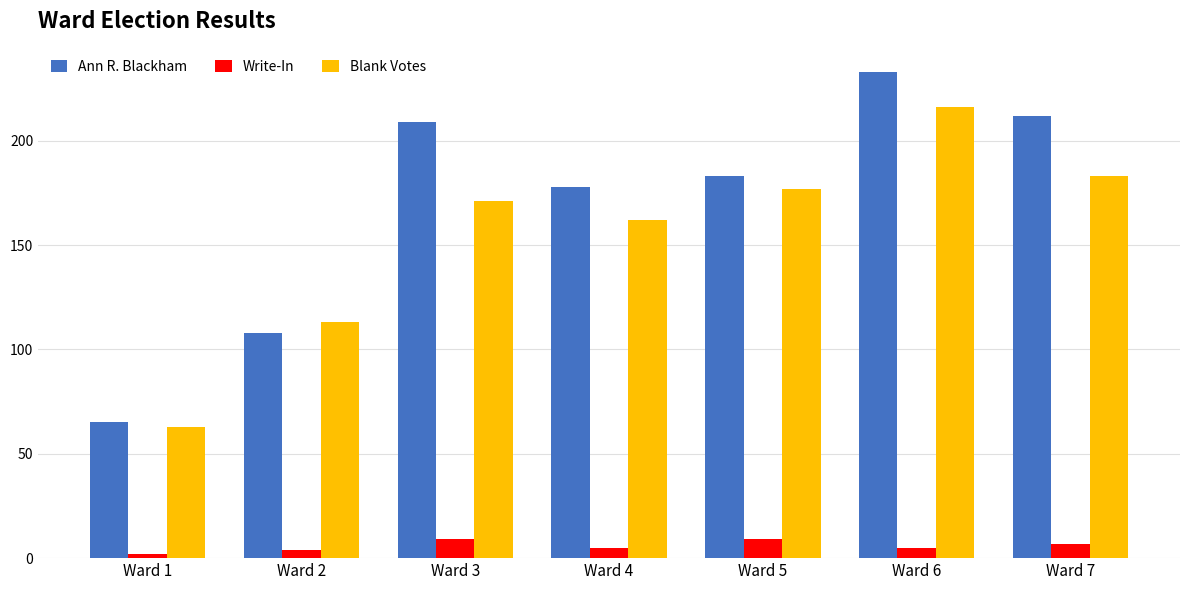

Which series has the largest total across all categories?

Ann R. Blackham